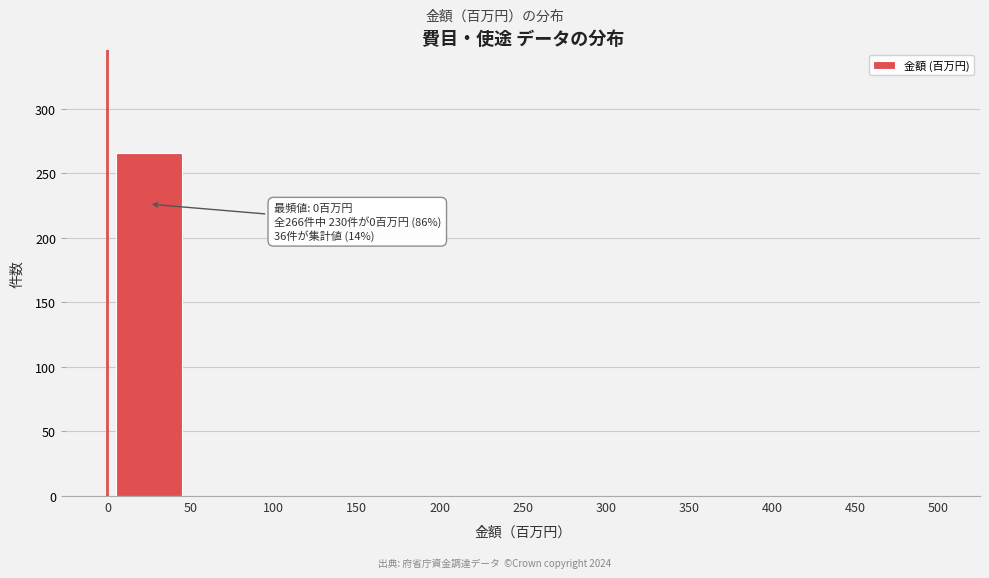

Which range on the x-axis has the tallest bar?

0 to 50